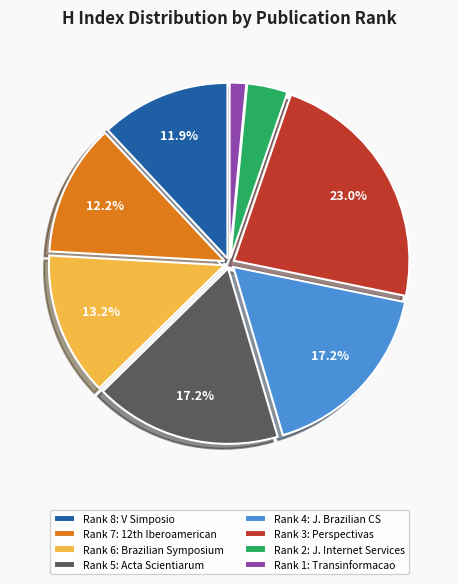

To the nearest percent, what percentage of the pie is Rank 6?

13%